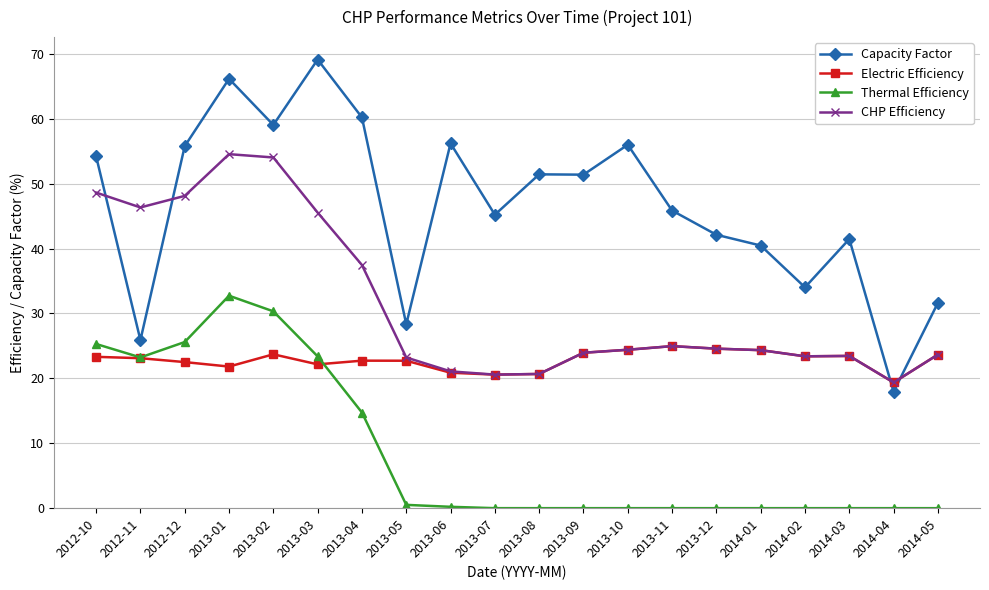

List the series in order of their peak value, lowest first.

Electric Efficiency, Thermal Efficiency, CHP Efficiency, Capacity Factor